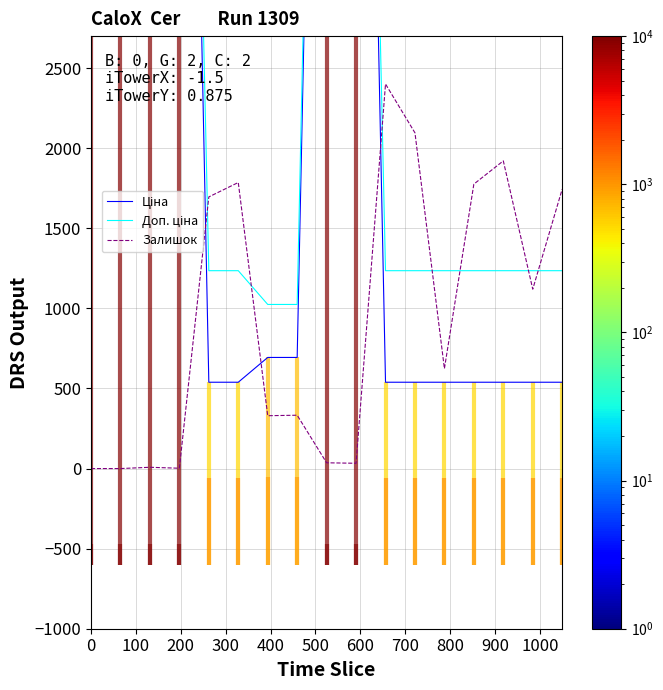

Which series has the largest total across all categories?

Доп. ціна